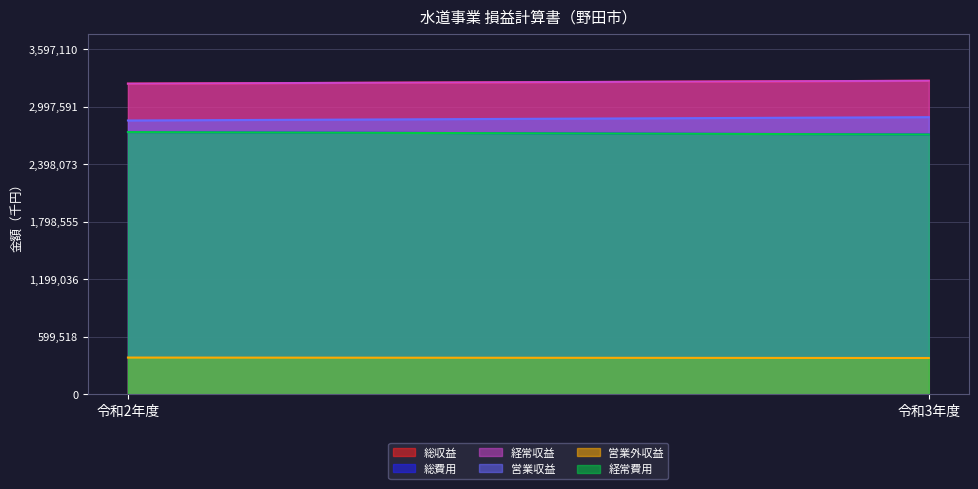

True or false: 経常費用 has a value of 2709905 at 令和3年度.

True